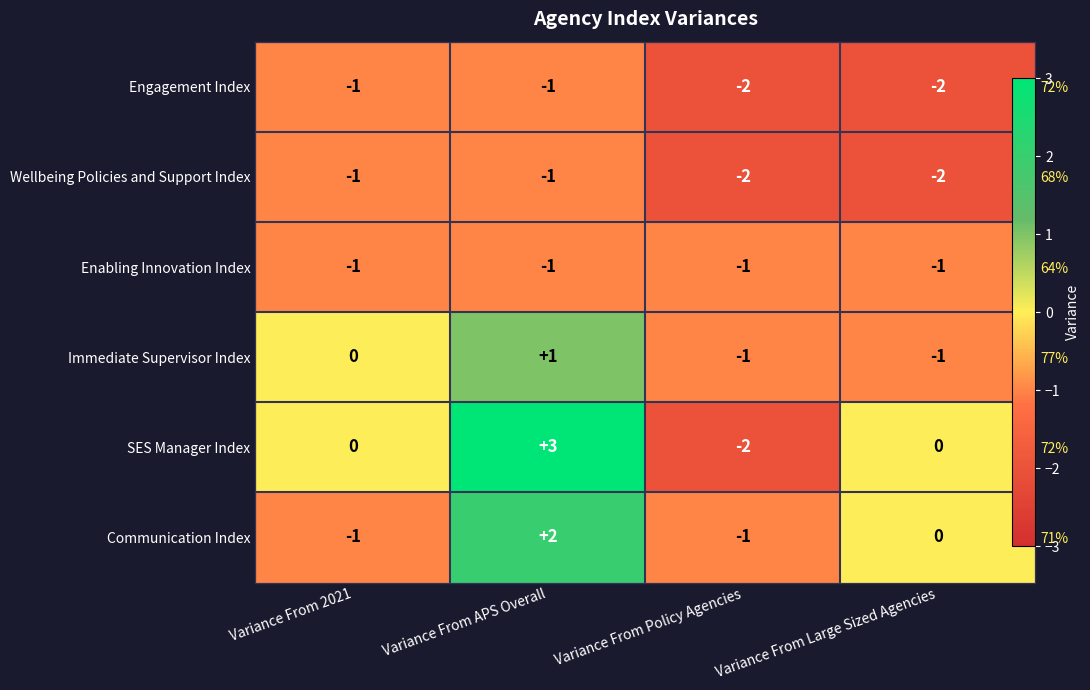

At which category does the chart reach its peak across all series?

Variance From APS Overall